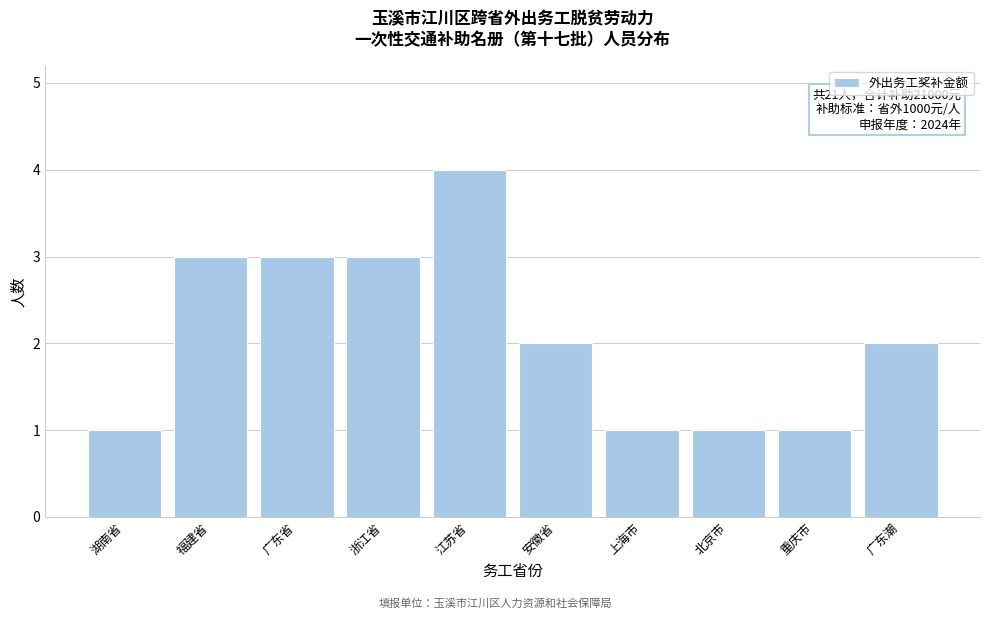

Reading left to right, what are all the values shown in this chart?

1	3	3	3	4	2	1	1	1	2